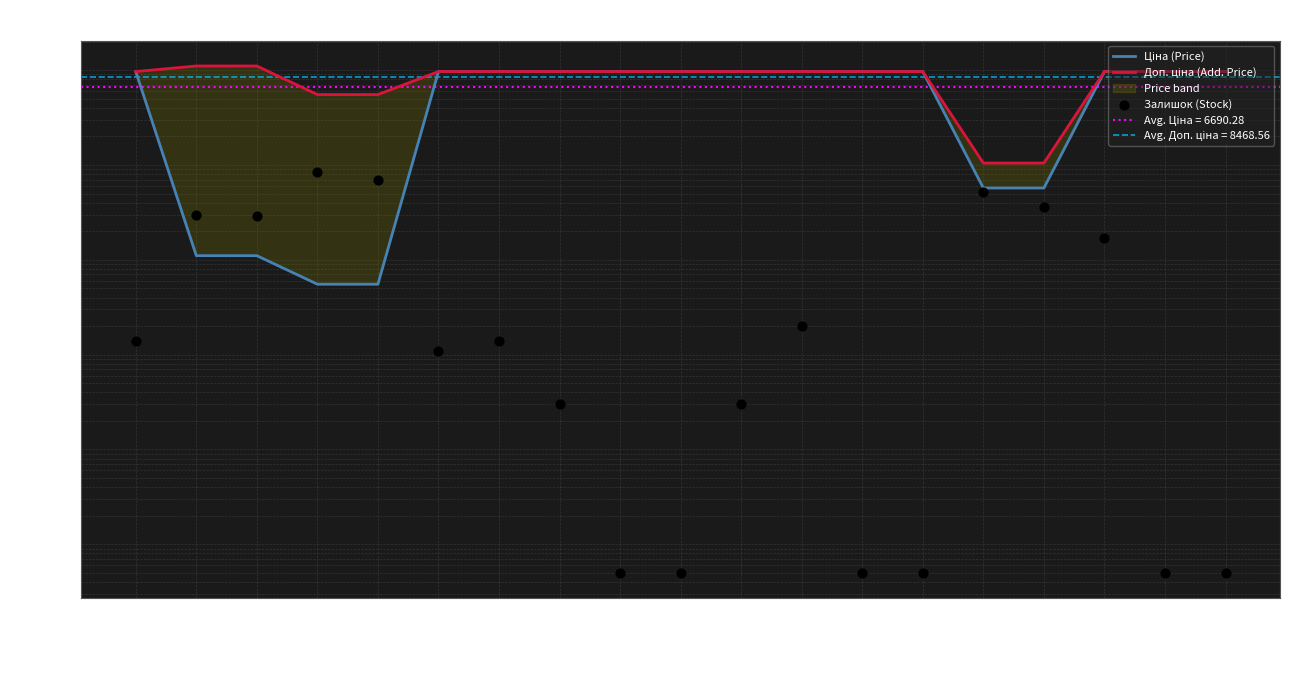

Which series has the widest spread of Y values?

Доп. ціна (Add. Price)